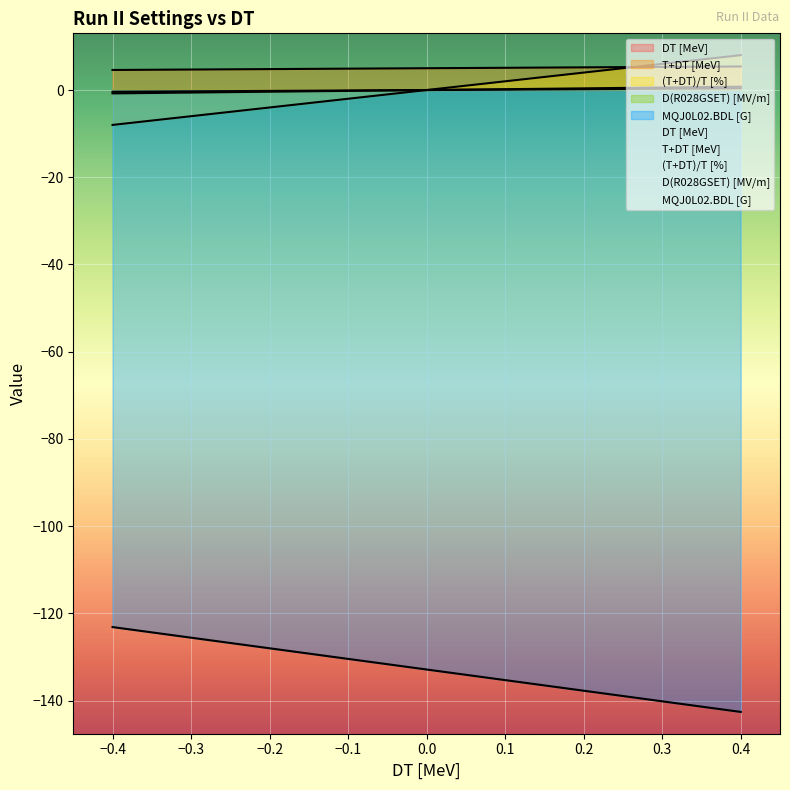

At 0.3, list the series in order from largest to smallest.

(T+DT)/T [%], T+DT [MeV], D(R028GSET) [MV/m], DT [MeV], MQJ0L02.BDL [G]